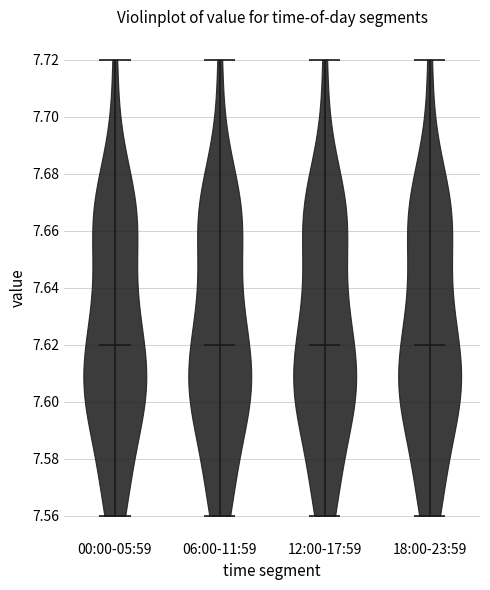

Reading left to right, read every violin against the y-axis: where its median line is, and the lowest and highest points it reaches. The values are not printed on the chart, so give them approximately, as read against the axis.

00:00-05:59: median line 7.62, lowest point 7.56, highest point 7.72
06:00-11:59: median line 7.62, lowest point 7.56, highest point 7.72
12:00-17:59: median line 7.62, lowest point 7.56, highest point 7.72
18:00-23:59: median line 7.62, lowest point 7.56, highest point 7.72